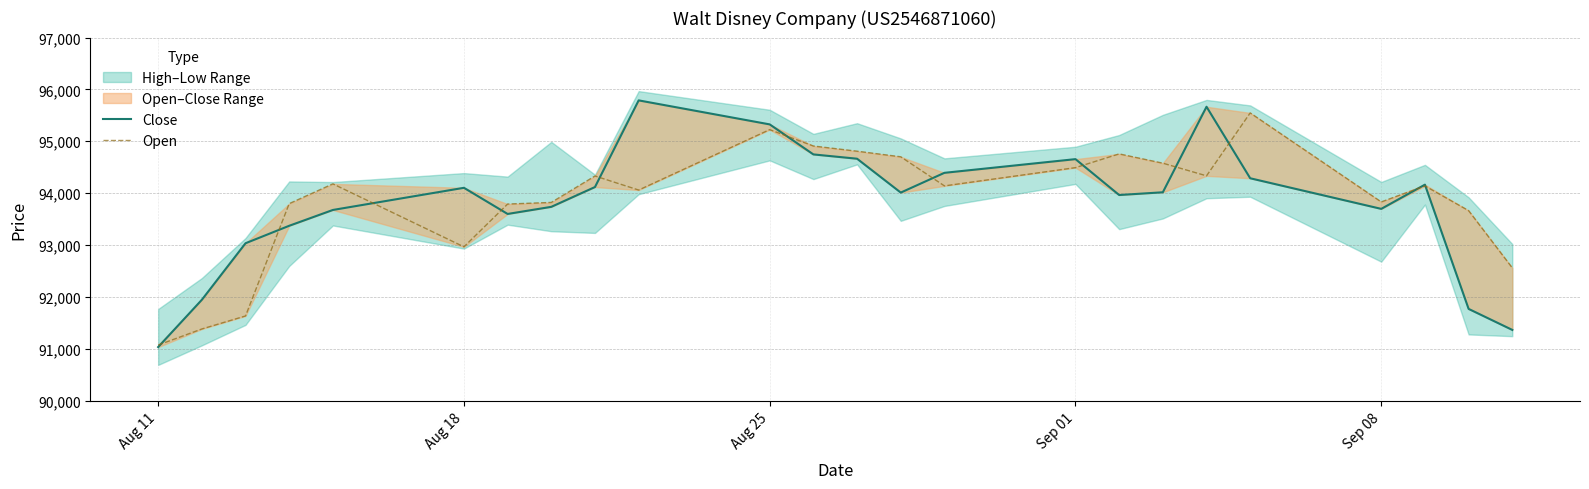

Between Aug 25 and Sep 08, which series saw the biggest shift?

Open